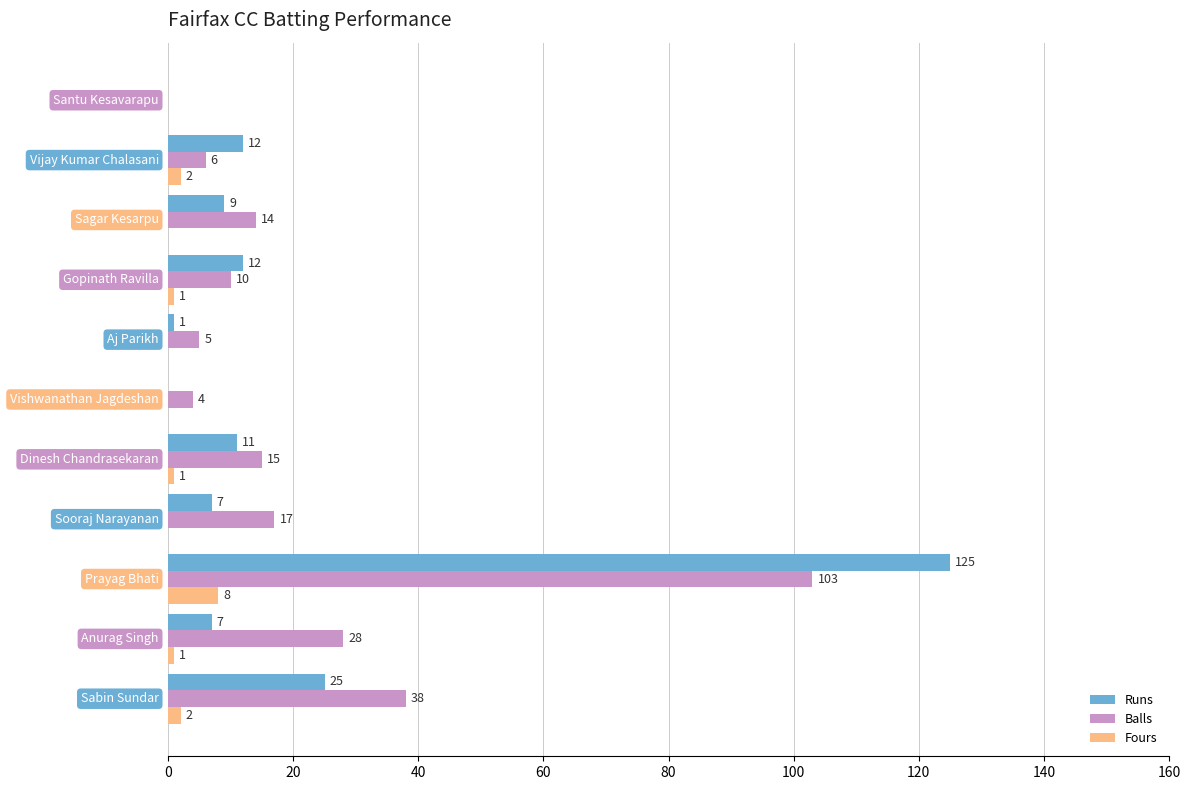

What is the sum of all Balls values?

240